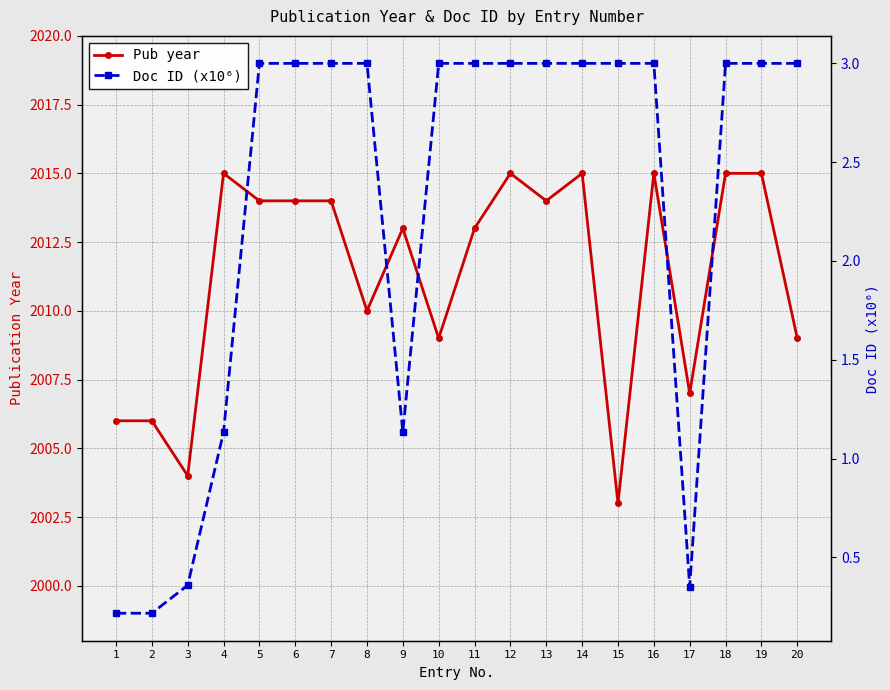

True or false: Doc ID (x10⁶) and Pub year intersect in this chart.

False